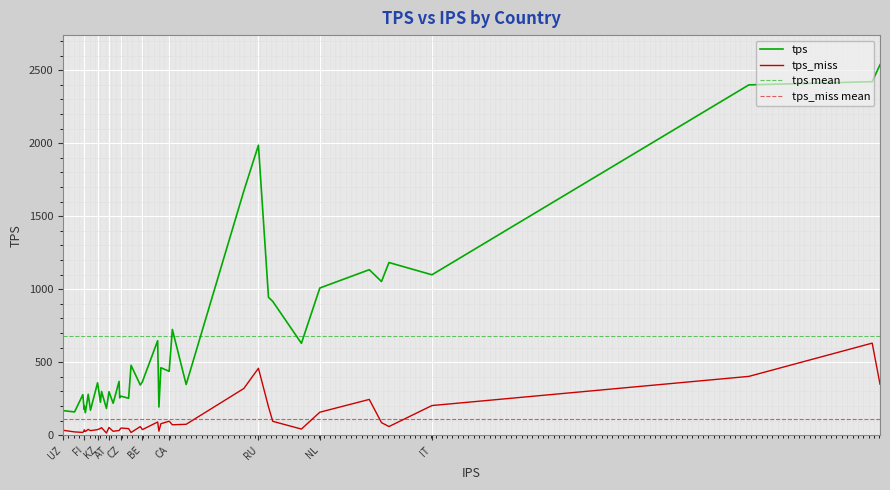

What is the maximum value for tps_miss?

630.8